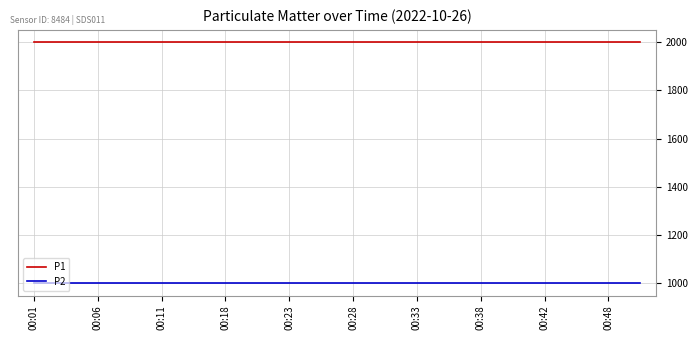

Reading left to right, transcribe all the data shown in this chart.

P1: 1999.9	1999.9	1999.9	1999.9	1999.9	1999.9	1999.9	1999.9	1999.9	1999.9	1999.9	1999.9	1999.9	1999.9	1999.9	1999.9	1999.9	1999.9	1999.9	1999.9
P2: 999.9	999.9	999.9	999.9	999.9	999.9	999.9	999.9	999.9	999.9	999.9	999.9	999.9	999.9	999.9	999.9	999.9	999.9	999.9	999.9